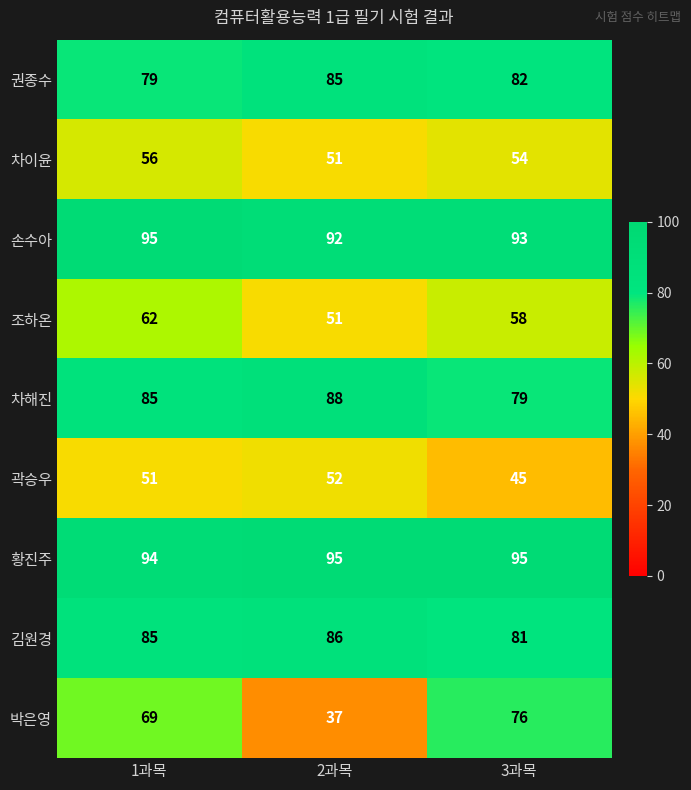

What is the total value across all series at 2과목?

637